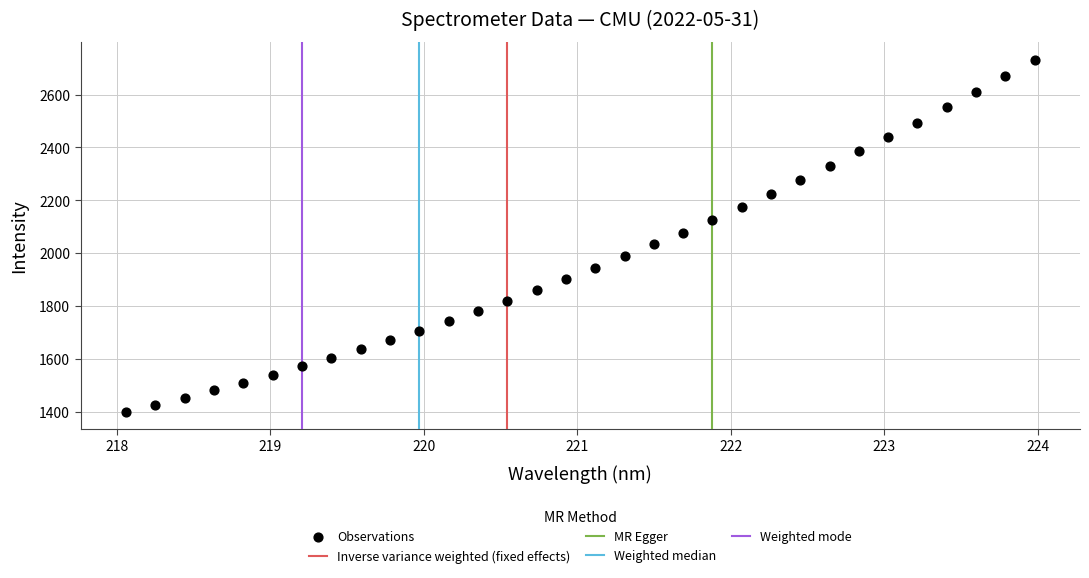

What is the range of X values (max minus min)?

5.9